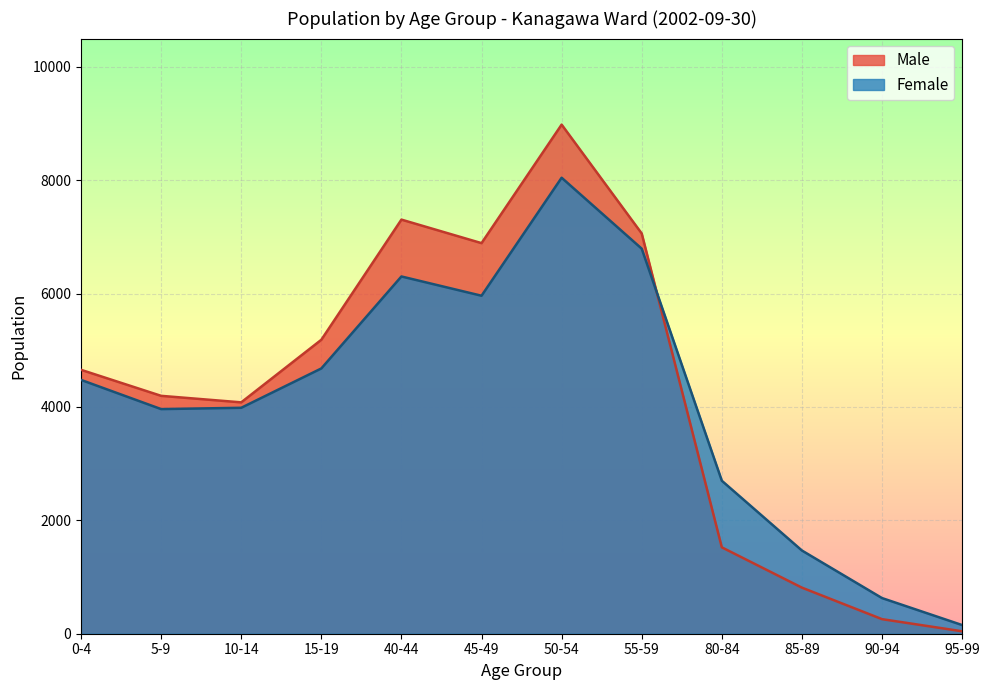

Is the value of Male at 0-4 greater than the value of Female at 15-19?

No